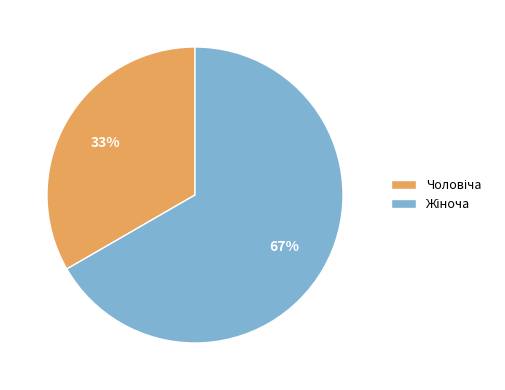

To the nearest percent, what is the average slice percentage?

50%